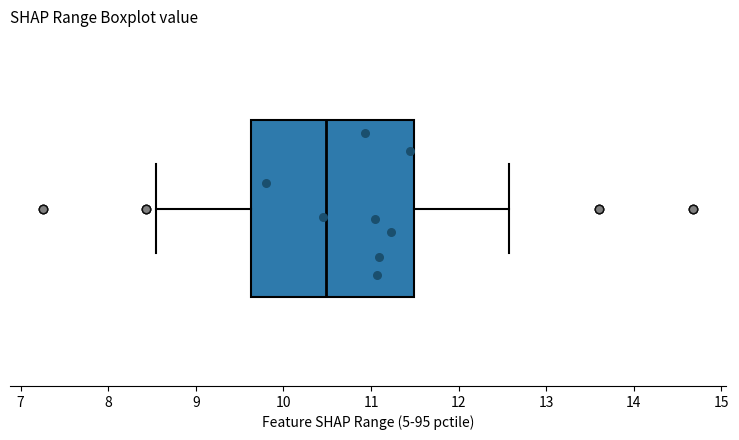

Read this box plot against the x-axis: the position of the median line, the range covered by the box, and the ends of both whiskers. The values are not printed on the chart, so give them approximately, as read against the axis.

median 10.5, box 9.6 to 11.5, whiskers 8.6 to 12.6